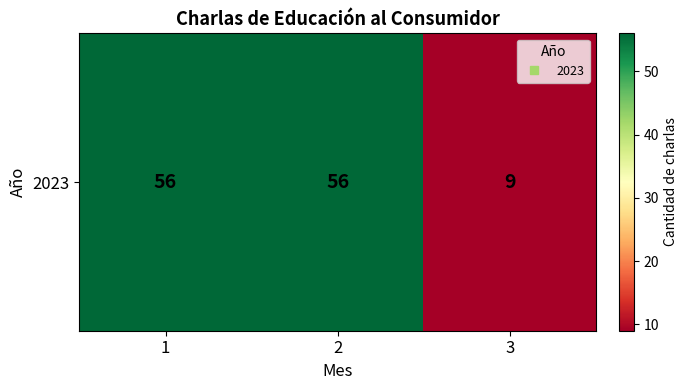

List the labels in order of value, smallest first.

3, 1, 2